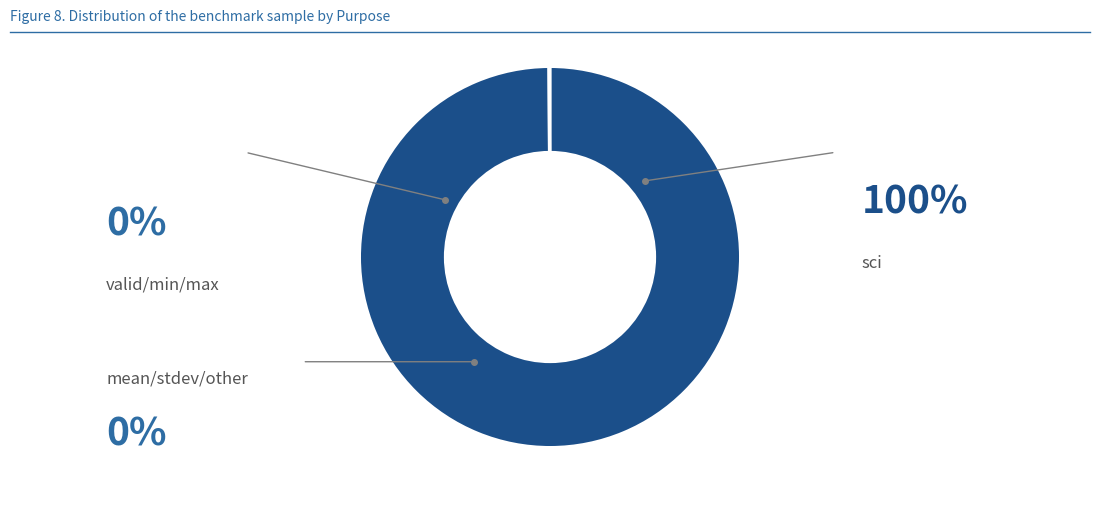

Does any single category account for the majority?

Yes